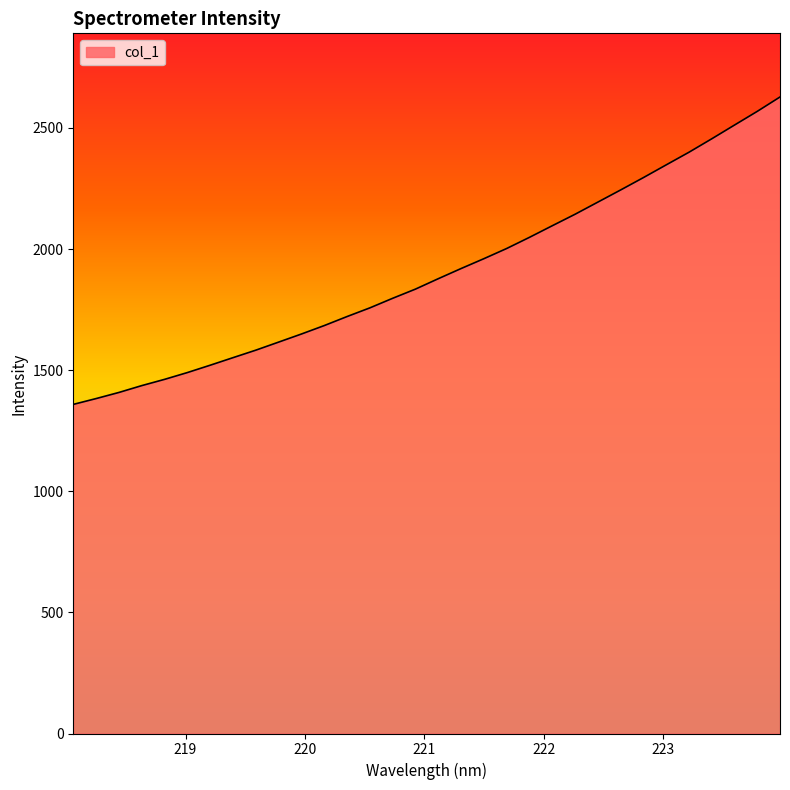

What is the smallest value displayed?

1358.8